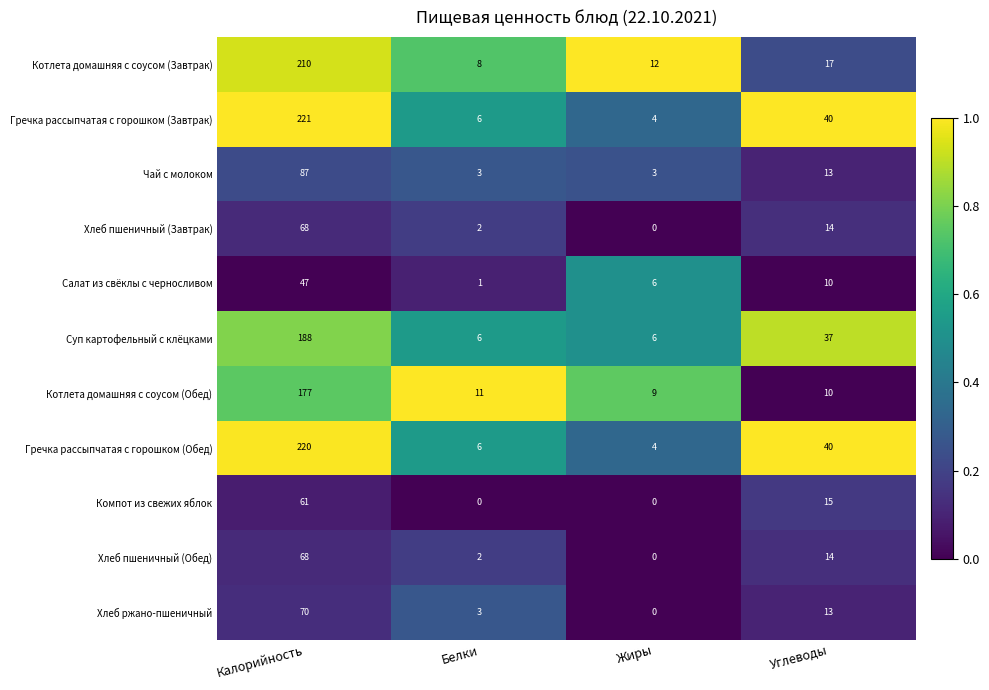

What is the total value across all series at Жиры?

44